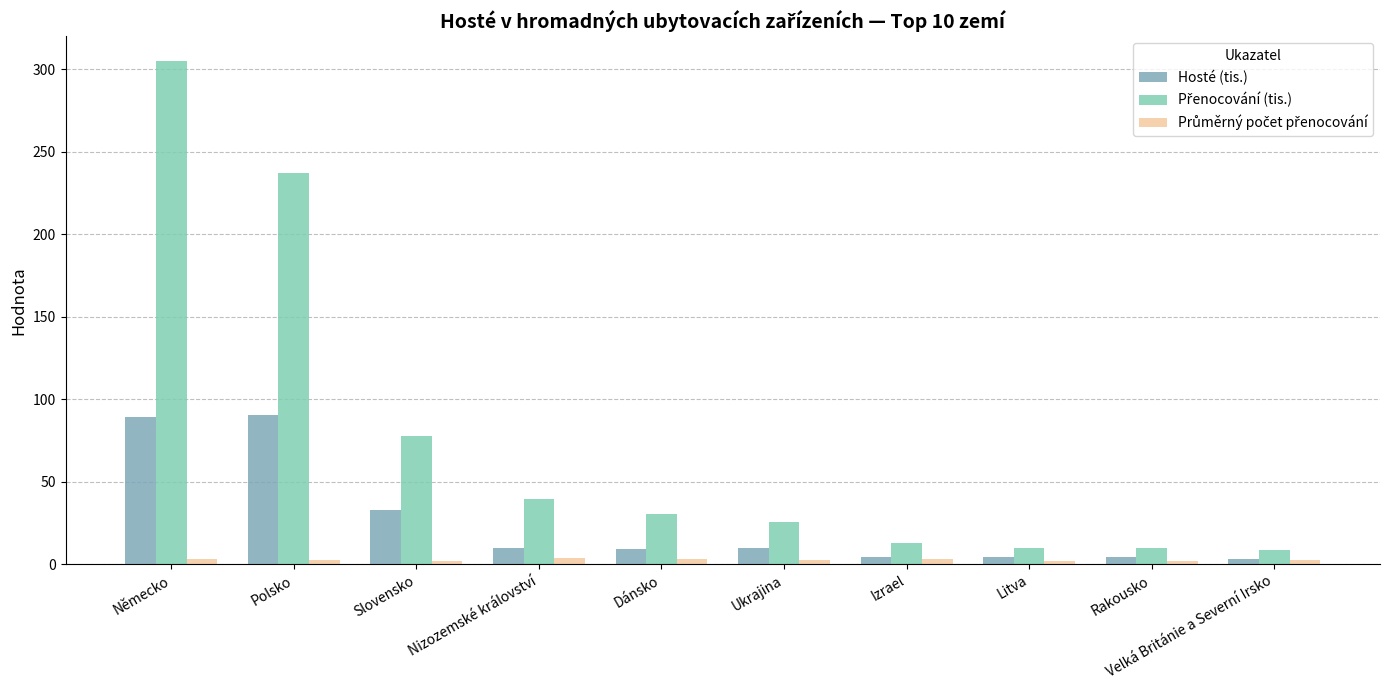

What is the average value of the Hosté (tis.) series?

25.9